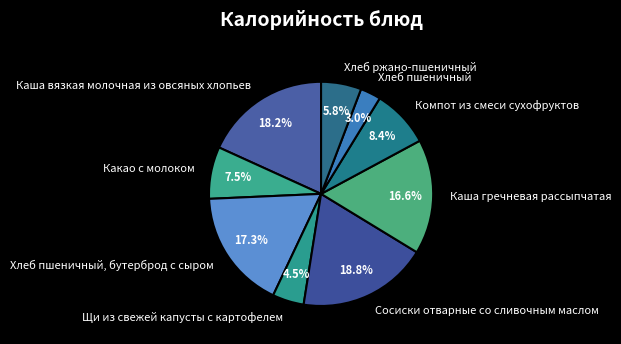

Is it true that Хлеб пшеничный, бутерброд с сыром is 17% of the pie?

True